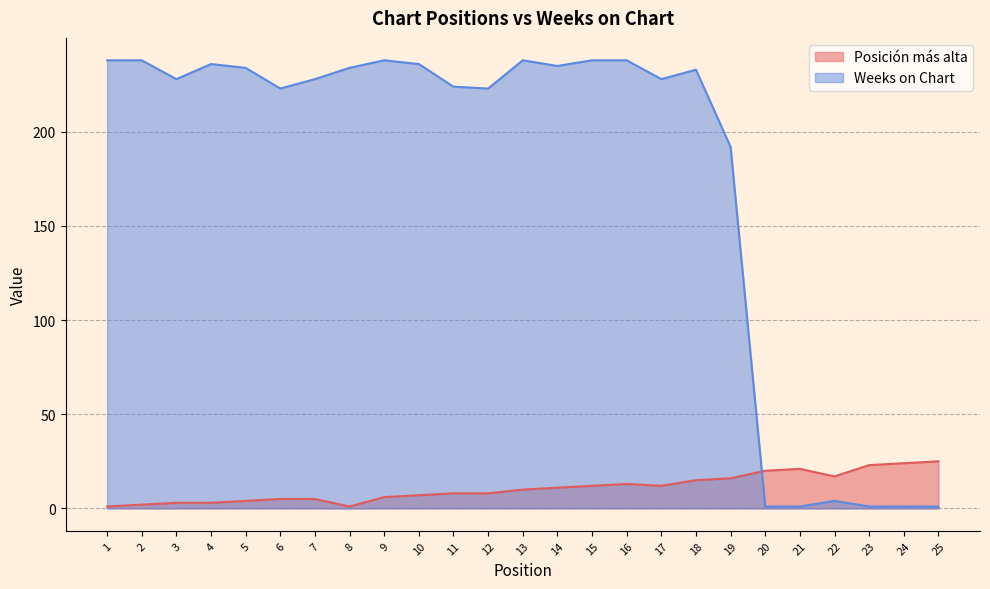

What is the difference between the Weeks on Chart values at 21 and 4?

235